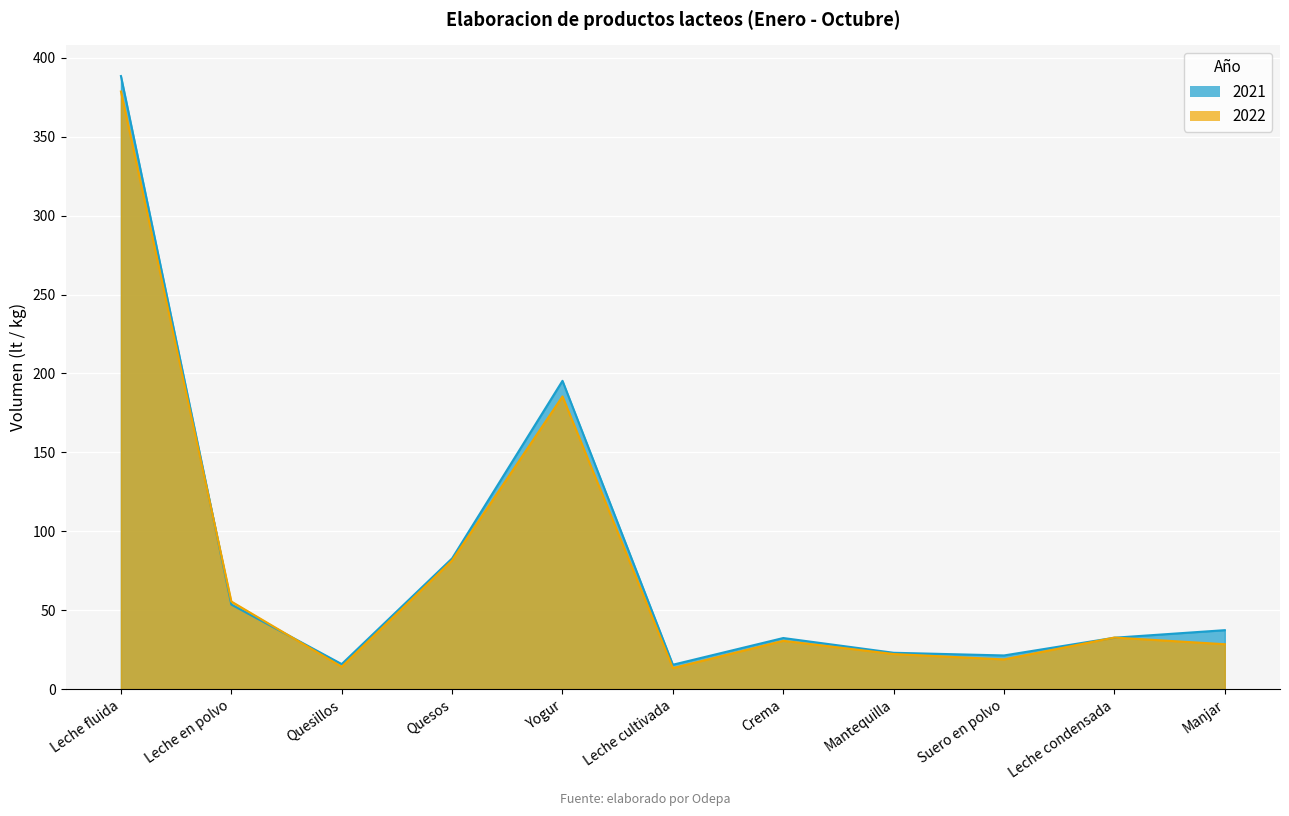

How many data points in 2021 are above 32?

7